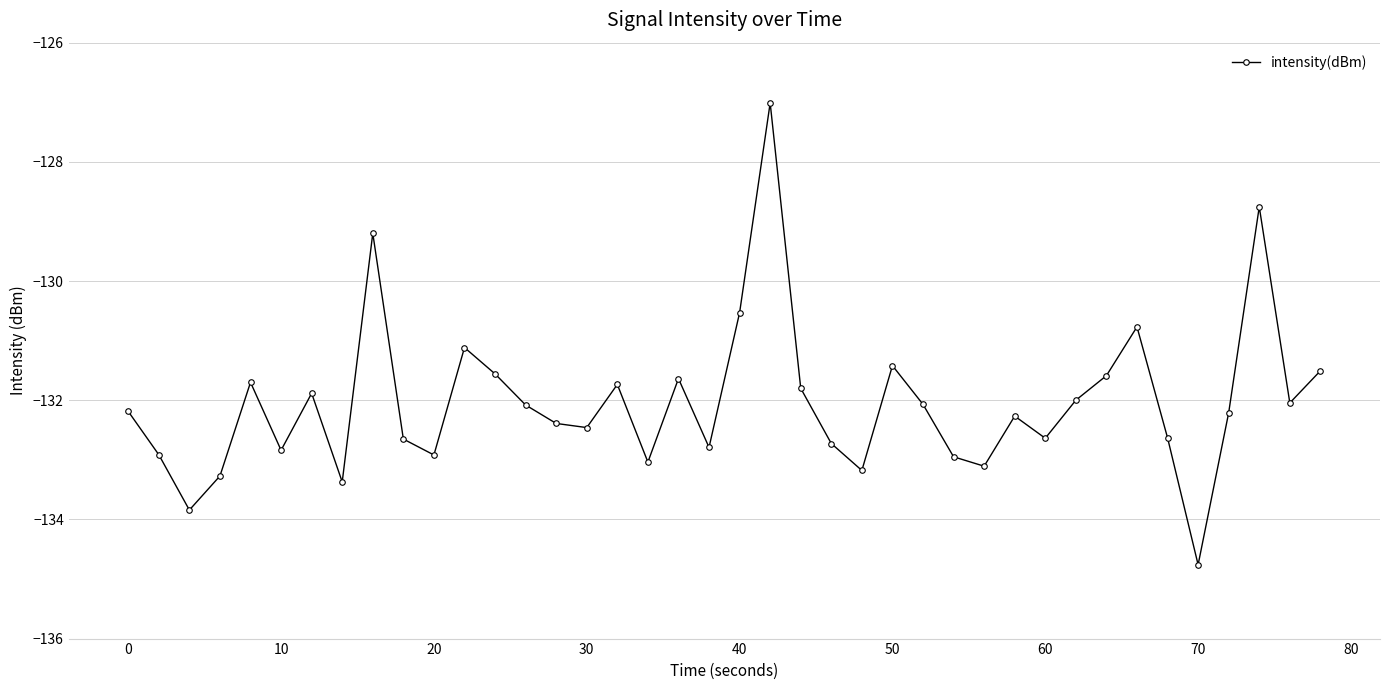

What is the value of the 33rd point from the left?

-131.6